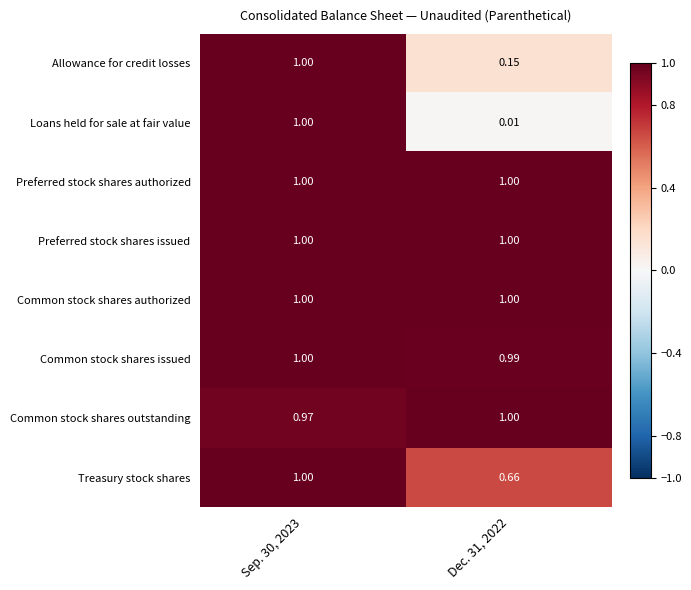

Is the value of Allowance for credit losses at Dec. 31, 2022 greater than the value of Treasury stock shares at Dec. 31, 2022?

No